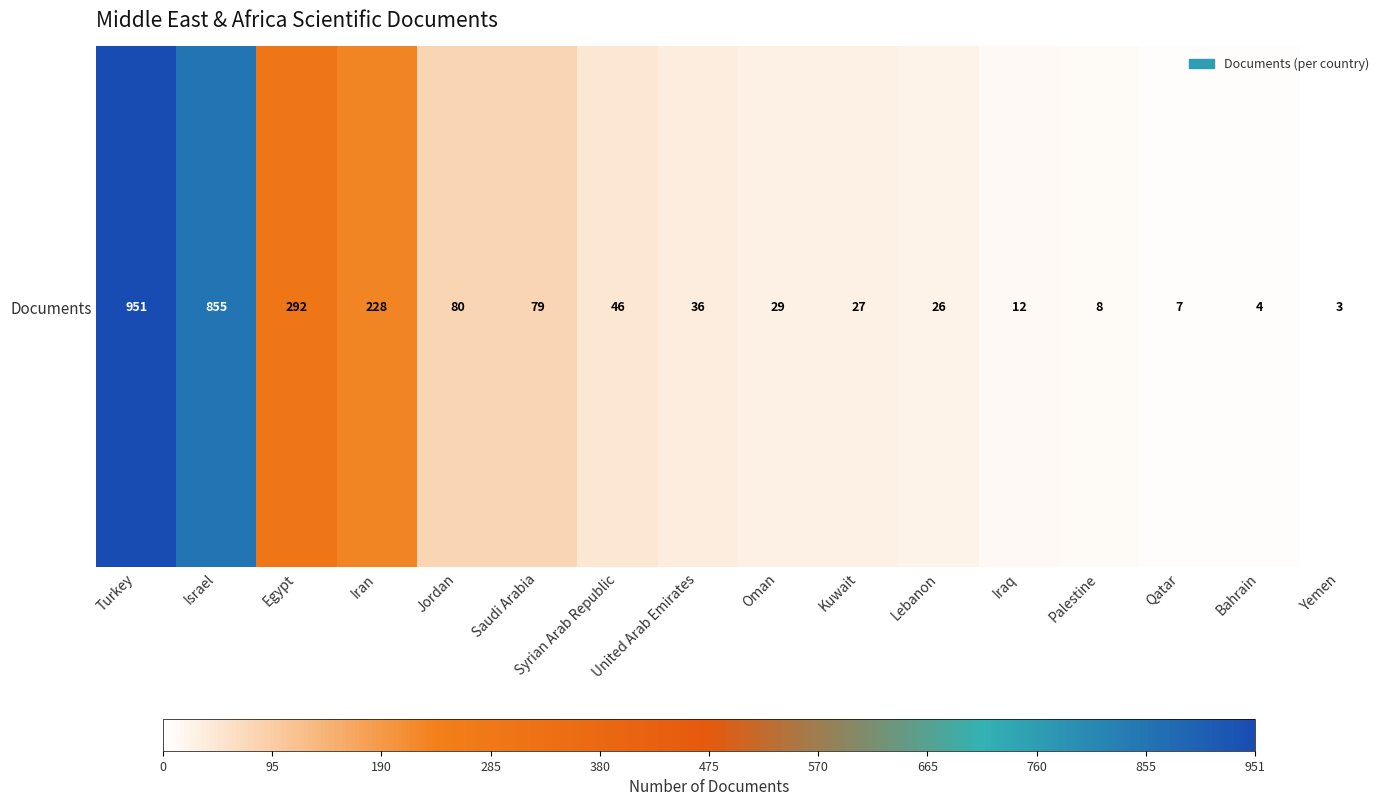

The chart shows a value of 36 at United Arab Emirates. True or false?

True